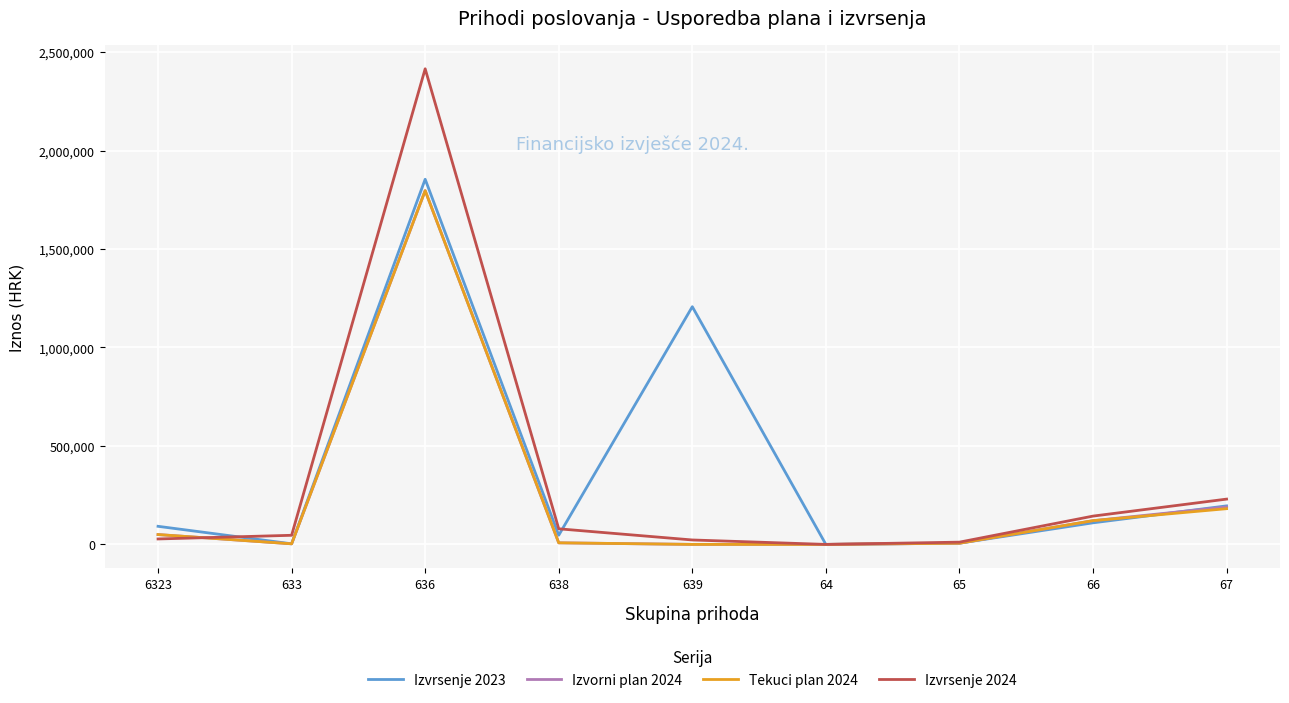

At which label is Izvrsenje 2023 closest to 927104?

639